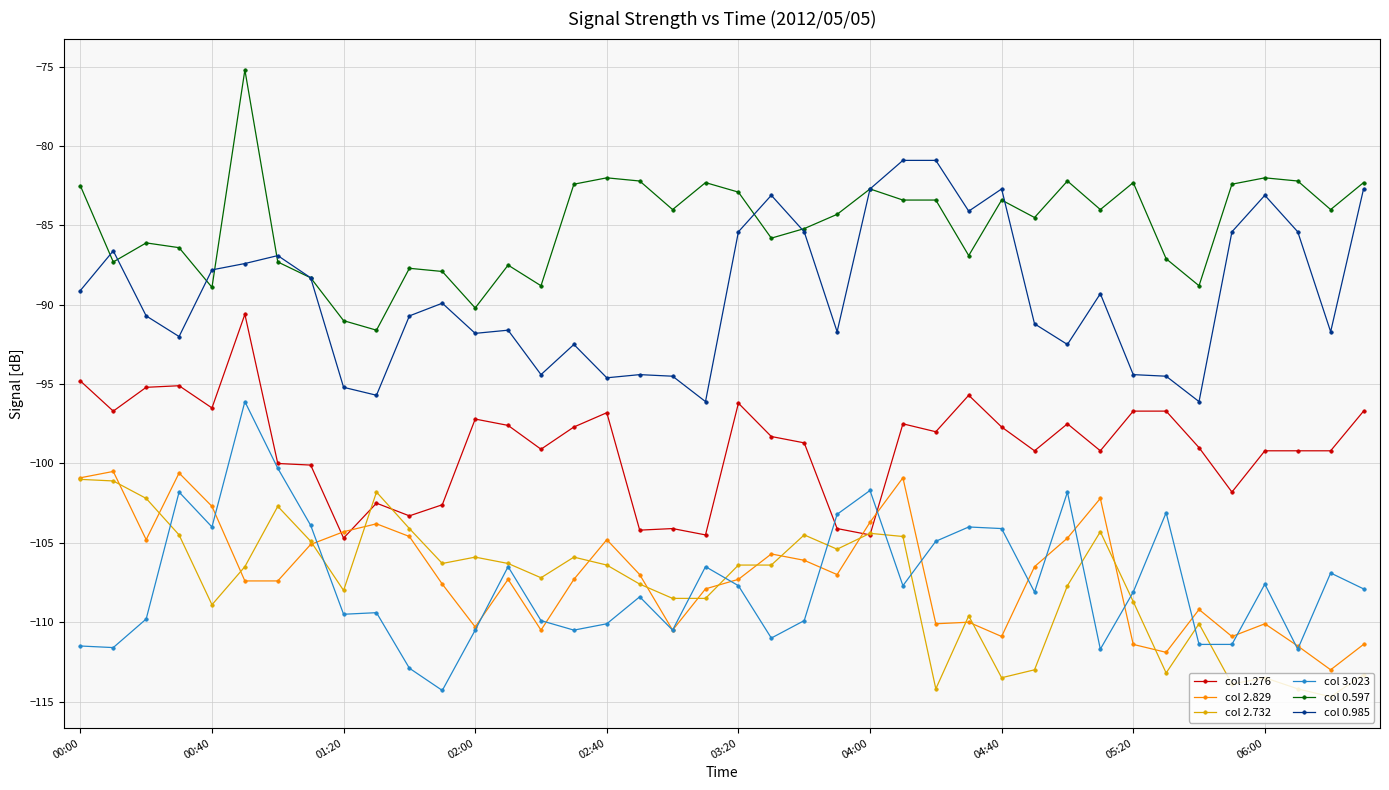

In col 2.829, how many points are higher than both neighbors (excluding endpoints)?

11